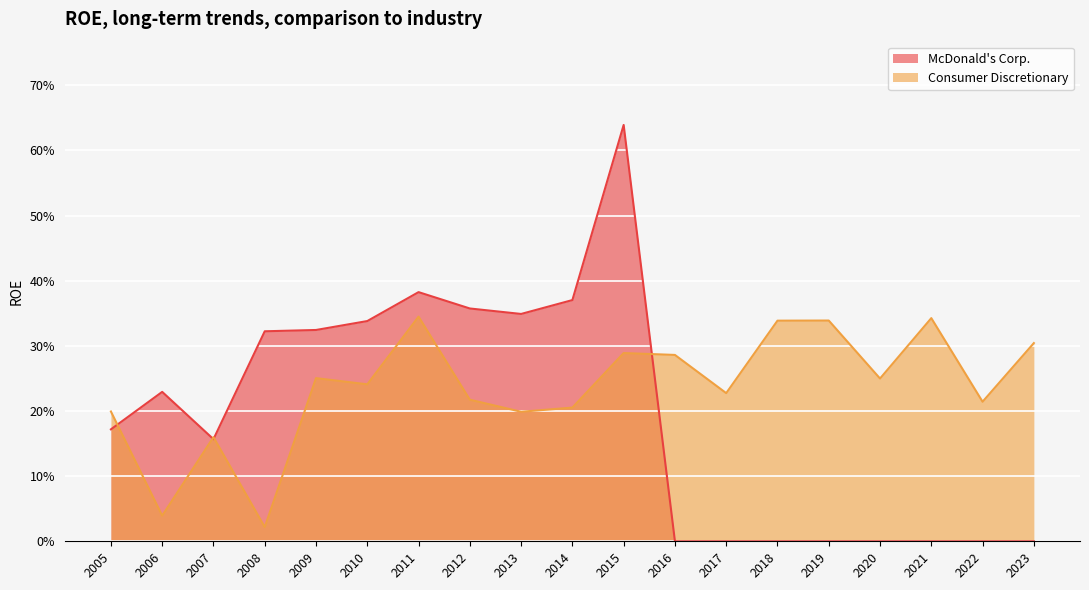

What is the difference between the Consumer Discretionary values at 2021 and 2006?

0.3